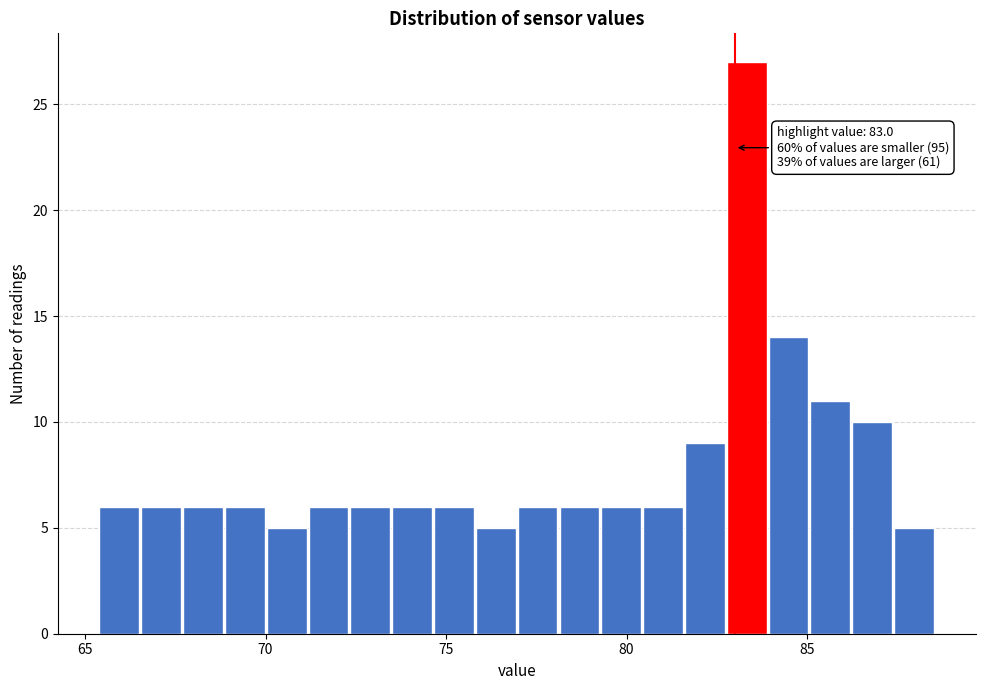

Around what value on the x-axis is the tallest bar? Give the approximate position of its centre, as read against the axis.

83.5